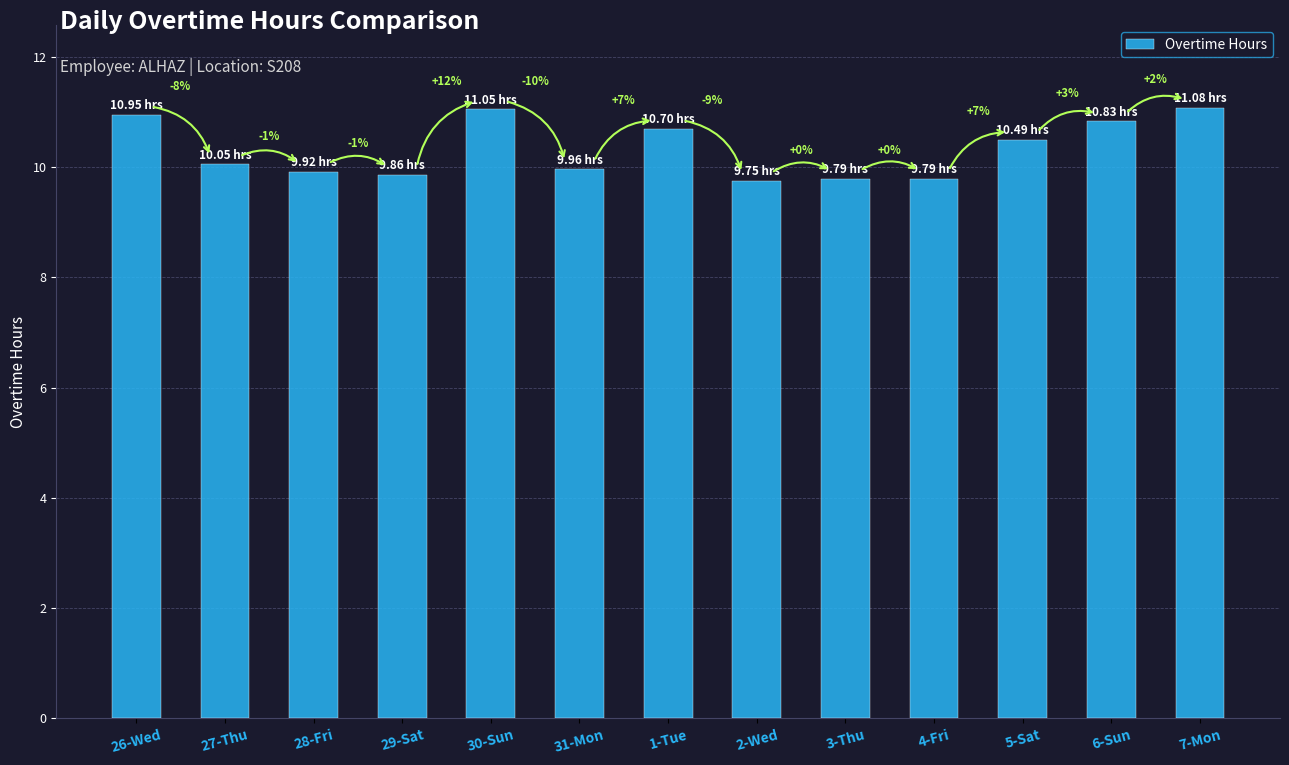

Rank the categories by value from lowest to highest.

2-Wed, 3-Thu, 4-Fri, 29-Sat, 28-Fri, 31-Mon, 27-Thu, 5-Sat, 1-Tue, 6-Sun, 26-Wed, 30-Sun, 7-Mon